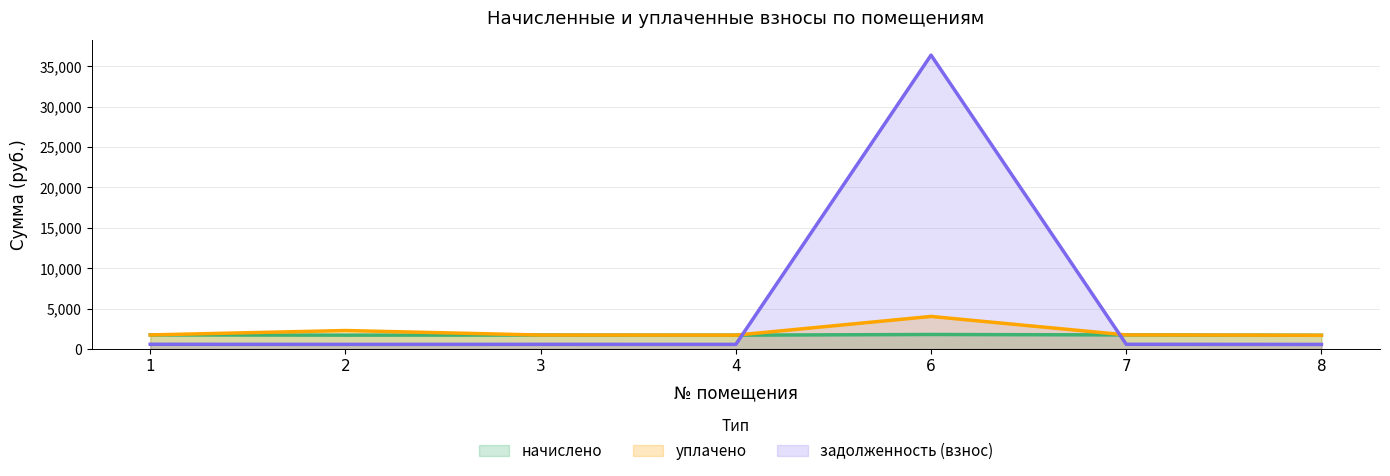

How many categories are shown in the chart?

7